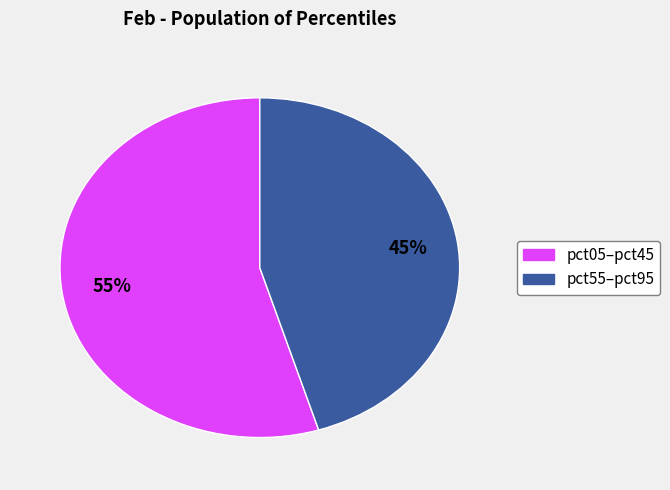

Count the number of slices in the pie.

2